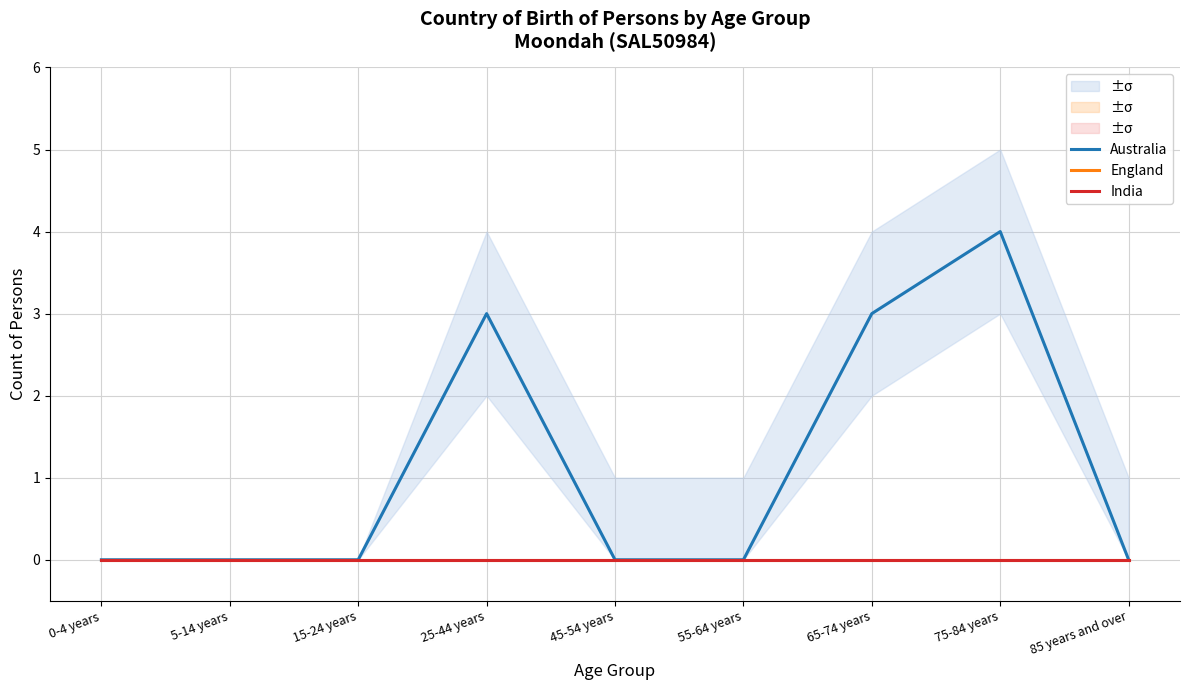

How many lines are shown in the chart?

3